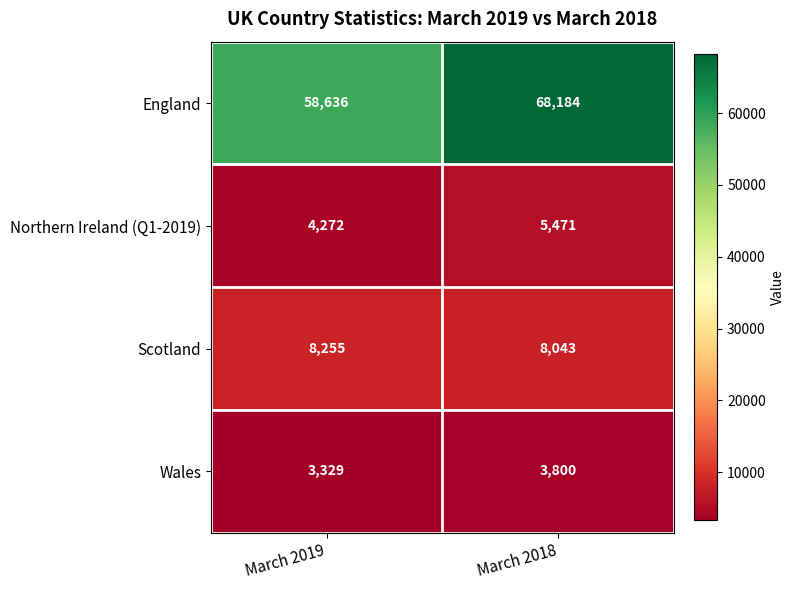

Reading right to left, list all the values displayed in this chart.

England: March 2018=68184	March 2019=58636
Northern Ireland (Q1-2019): March 2018=5471	March 2019=4272
Scotland: March 2018=8043	March 2019=8255
Wales: March 2018=3800	March 2019=3329